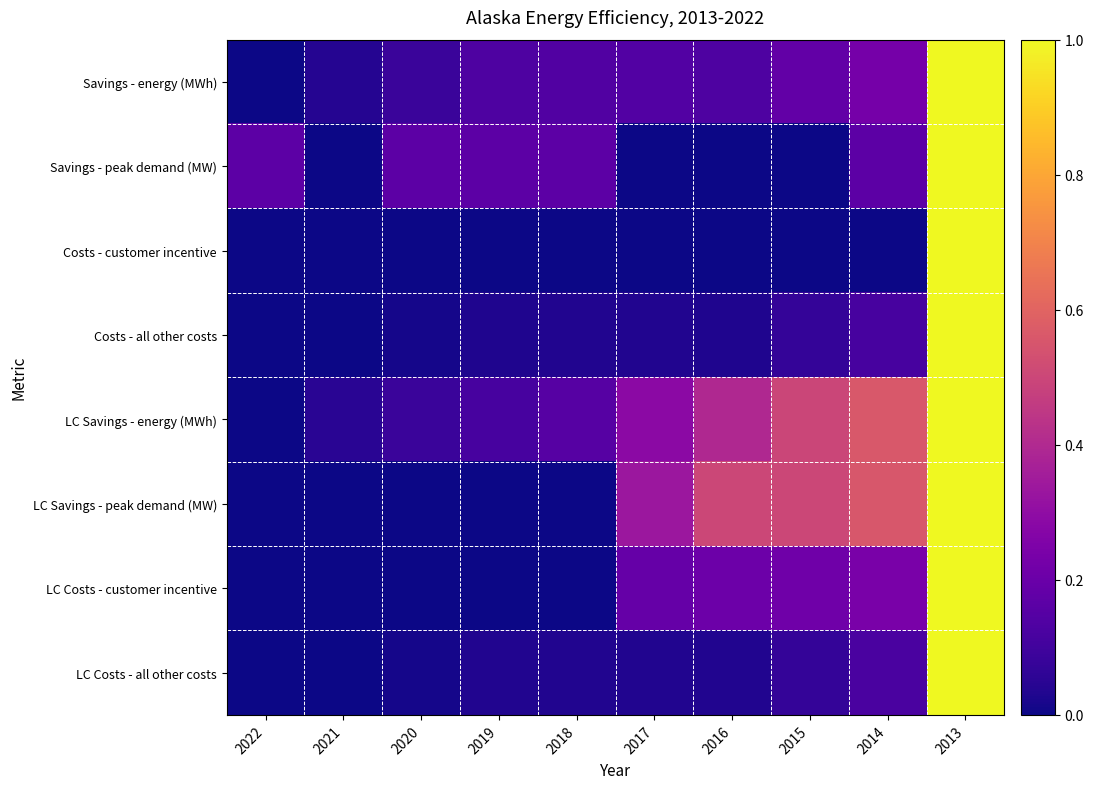

Reading right to left, list all the values displayed in this chart.

Savings - energy (MWh): 2013=1.0	2014=0.2	2015=0.2	2016=0.1	2017=0.1	2018=0.1	2019=0.1	2020=0.1	2021=0.0	2022=0.0
Savings - peak demand (MW): 2013=1.0	2014=0.2	2015=0.0	2016=0.0	2017=0.0	2018=0.2	2019=0.2	2020=0.2	2021=0.0	2022=0.2
Costs - customer incentive: 2013=1.0	2014=0.0	2015=0.0	2016=0.0	2017=0.0	2018=0.0	2019=0.0	2020=0.0	2021=0.0	2022=0.0
Costs - all other costs: 2013=1.0	2014=0.1	2015=0.1	2016=0.0	2017=0.0	2018=0.0	2019=0.0	2020=0.0	2021=0.0	2022=0.0
LC Savings - energy (MWh): 2013=1.0	2014=0.6	2015=0.5	2016=0.4	2017=0.3	2018=0.1	2019=0.1	2020=0.1	2021=0.1	2022=0.0
LC Savings - peak demand (MW): 2013=1.0	2014=0.6	2015=0.5	2016=0.5	2017=0.3	2018=0.0	2019=0.0	2020=0.0	2021=0.0	2022=0.0
LC Costs - customer incentive: 2013=1.0	2014=0.2	2015=0.2	2016=0.2	2017=0.2	2018=0.0	2019=0.0	2020=0.0	2021=0.0	2022=0.0
LC Costs - all other costs: 2013=1.0	2014=0.1	2015=0.1	2016=0.0	2017=0.0	2018=0.0	2019=0.0	2020=0.0	2021=0.0	2022=0.0